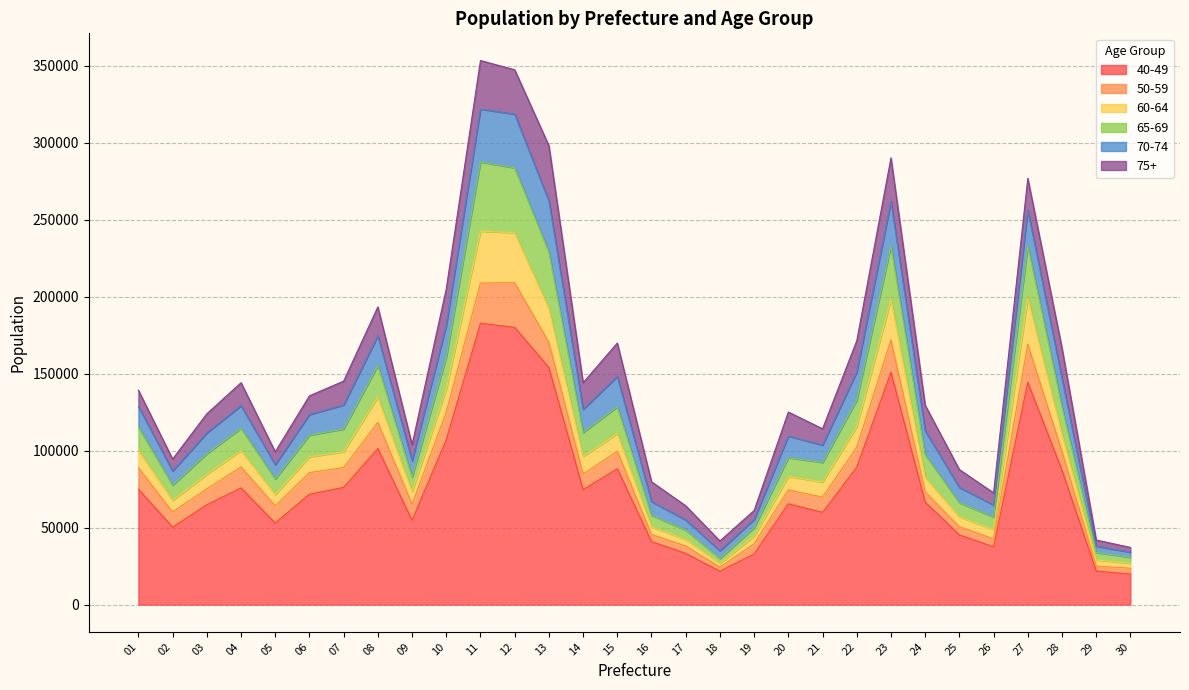

The value of 40-49 at 06 is 71728. True or false?

True